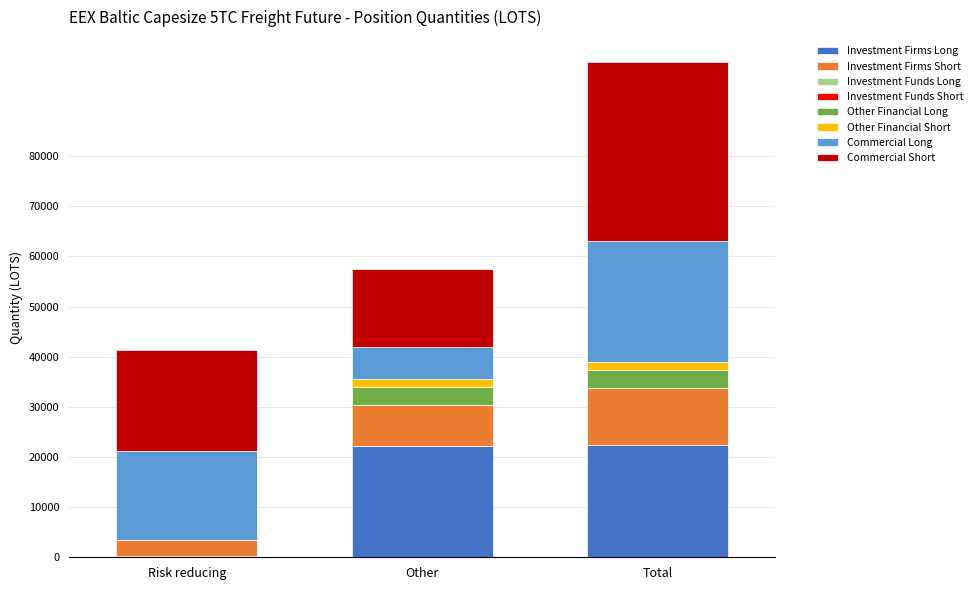

What is the maximum value for Investment Firms Long?

22380.7